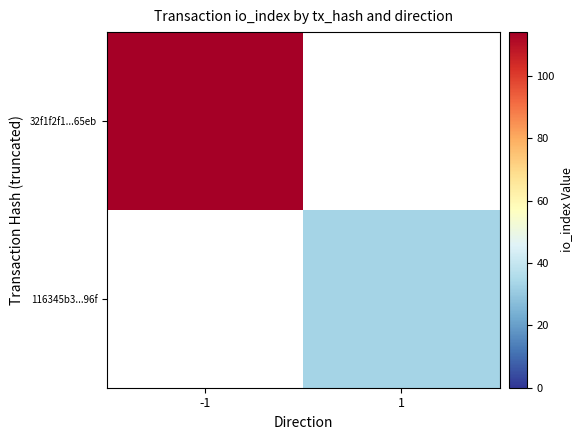

True or false: 116345b3...96f has a value of 33.0 at 1.

True